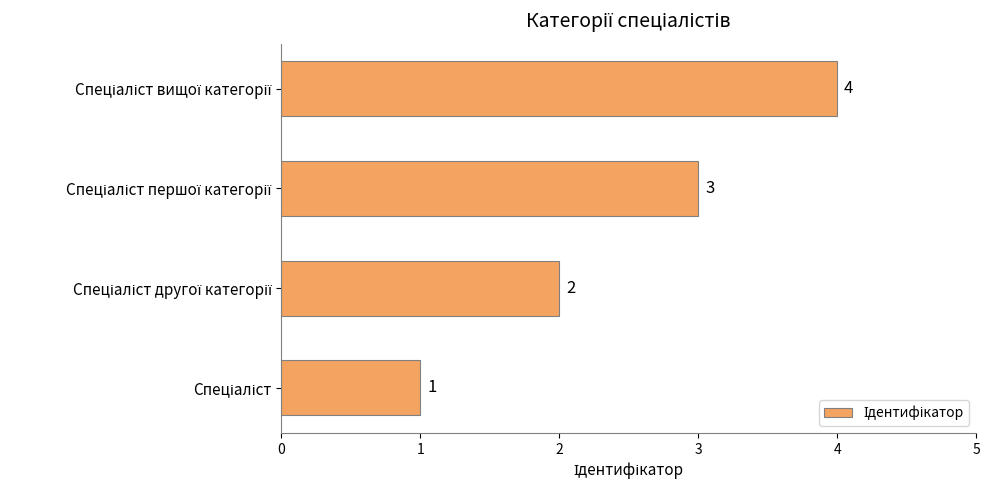

How many values are between 2 and 4?

3